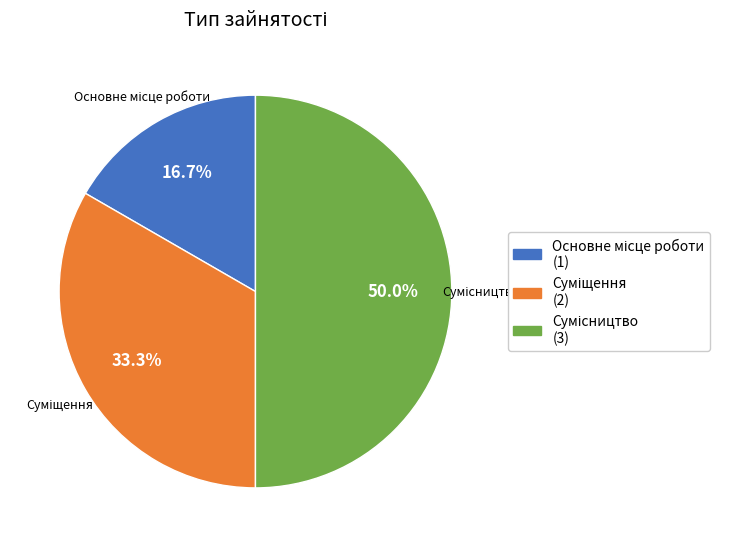

Which slice is the smallest?

Основне місце роботи